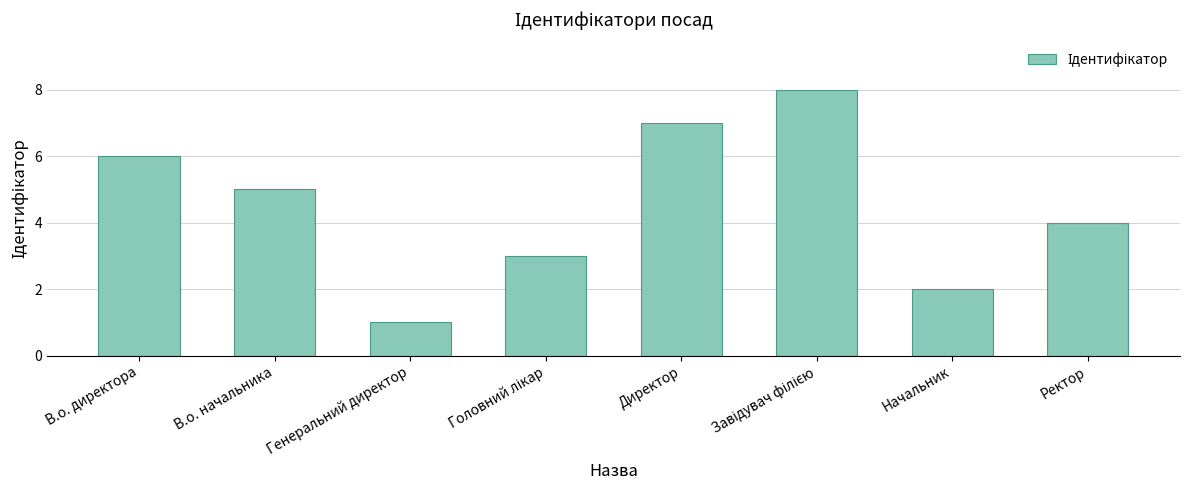

How many bars are there in total?

8